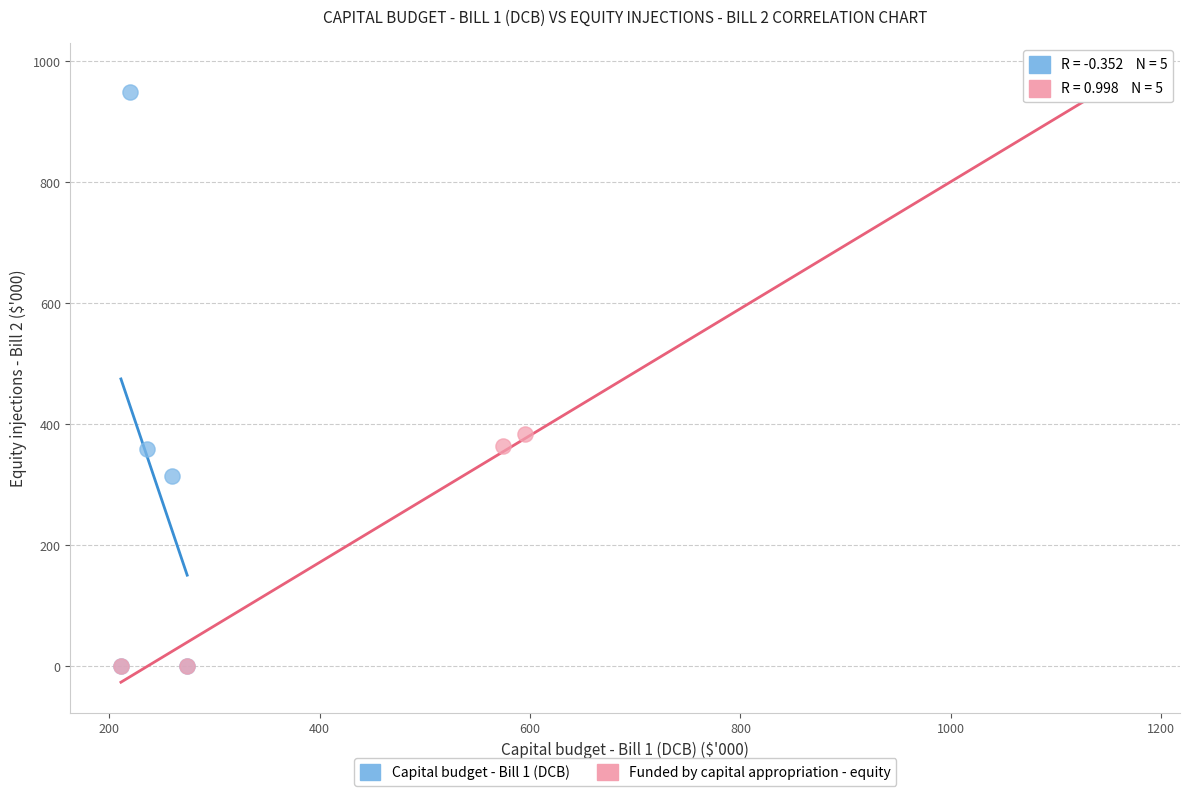

Which series has the largest Y range (max minus min)?

Funded by capital appropriation - equity